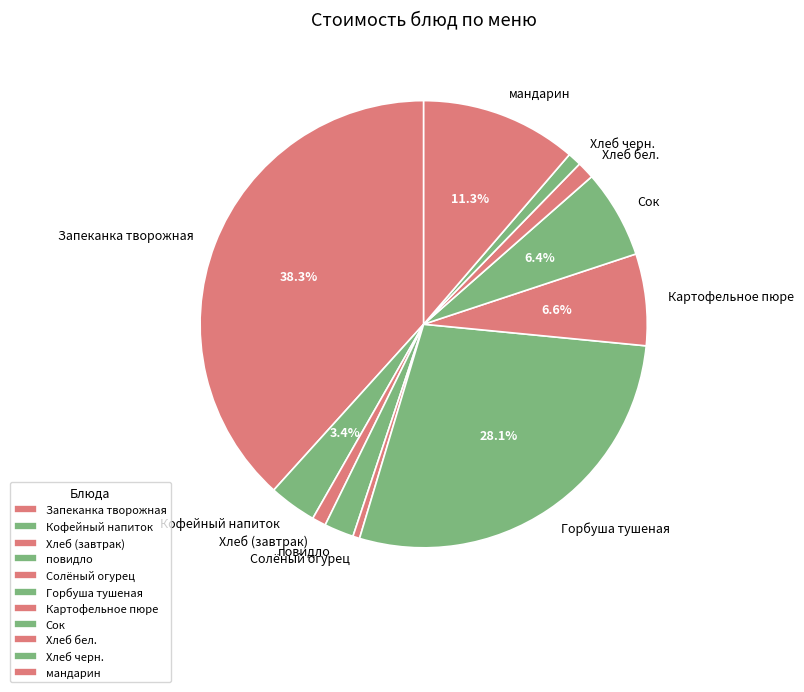

To the nearest percent, what is the difference between the largest and smallest slice percentages?

38%